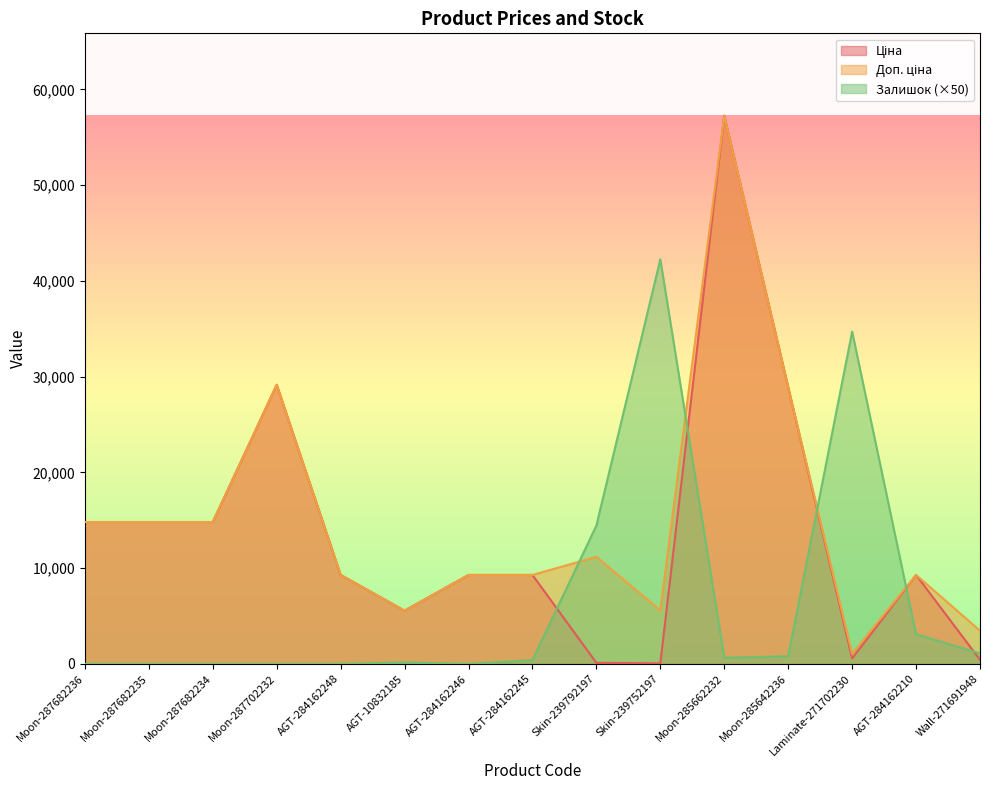

True or false: Ціна and Доп. ціна intersect in this chart.

False